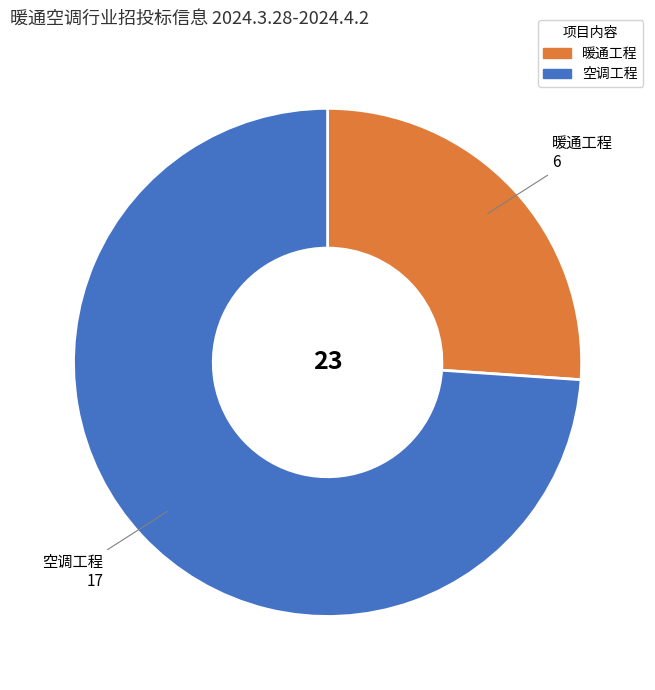

How many slices are in this pie chart?

2